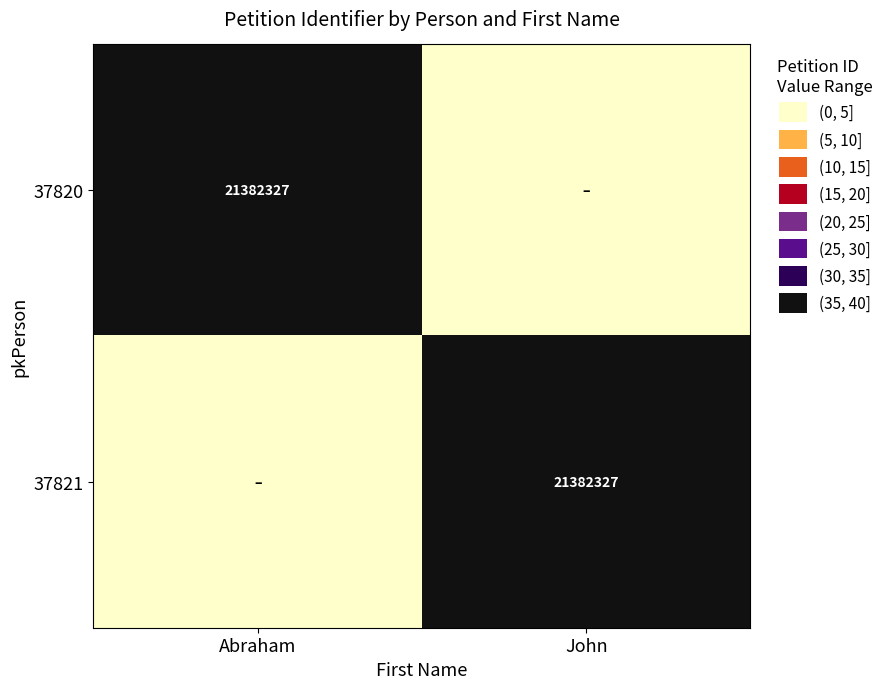

Is it true that 37821 equals 36887530 at John?

False